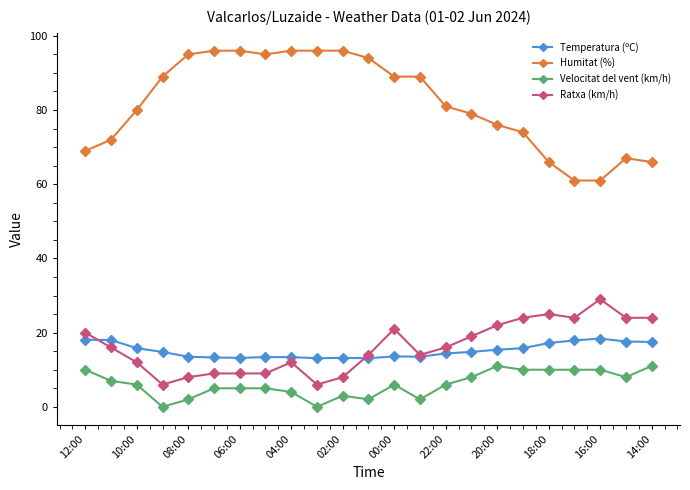

Rank the series by their maximum value, from highest to lowest.

Humitat (%), Ratxa (km/h), Temperatura (ºC), Velocitat del vent (km/h)